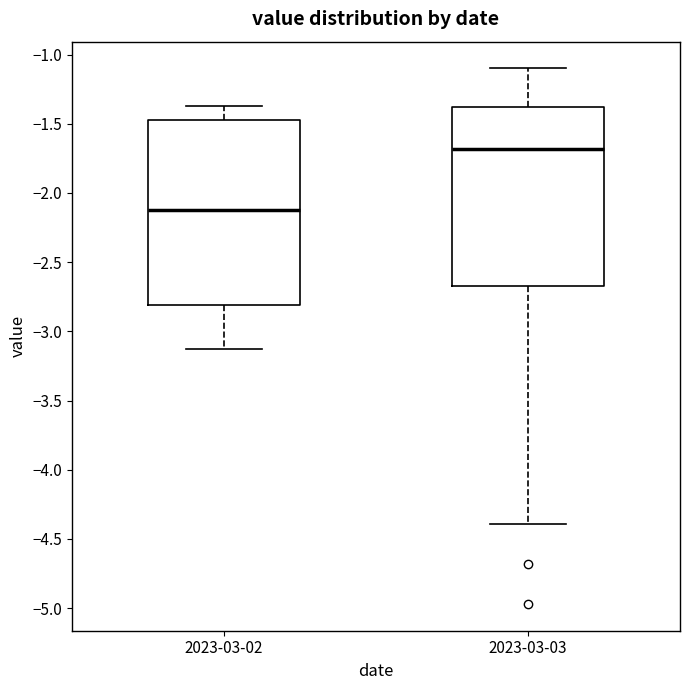

Where is the lower edge of the box for 2023-03-03 on the y-axis? The values are not printed on the chart, so give them approximately, as read against the axis.

-2.65